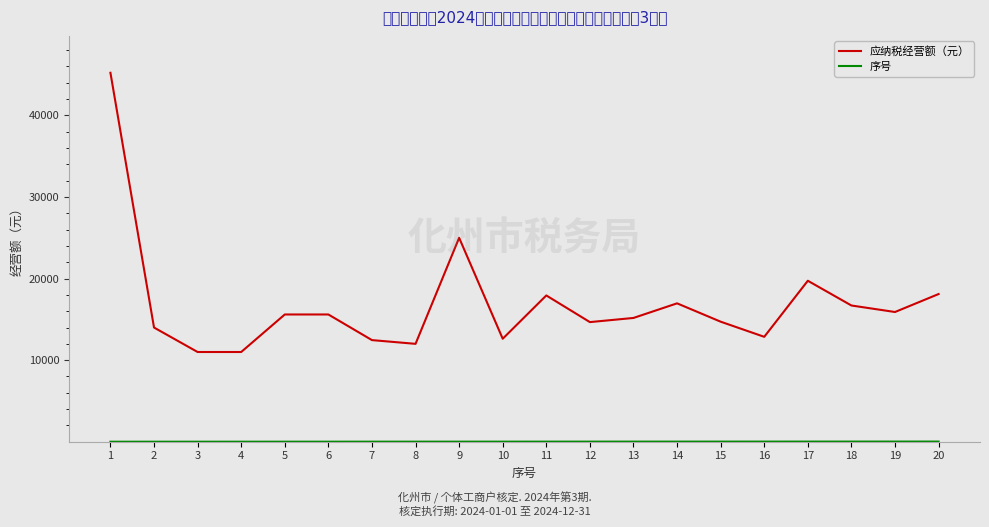

Which series has the largest total across all categories?

应纳税经营额（元）